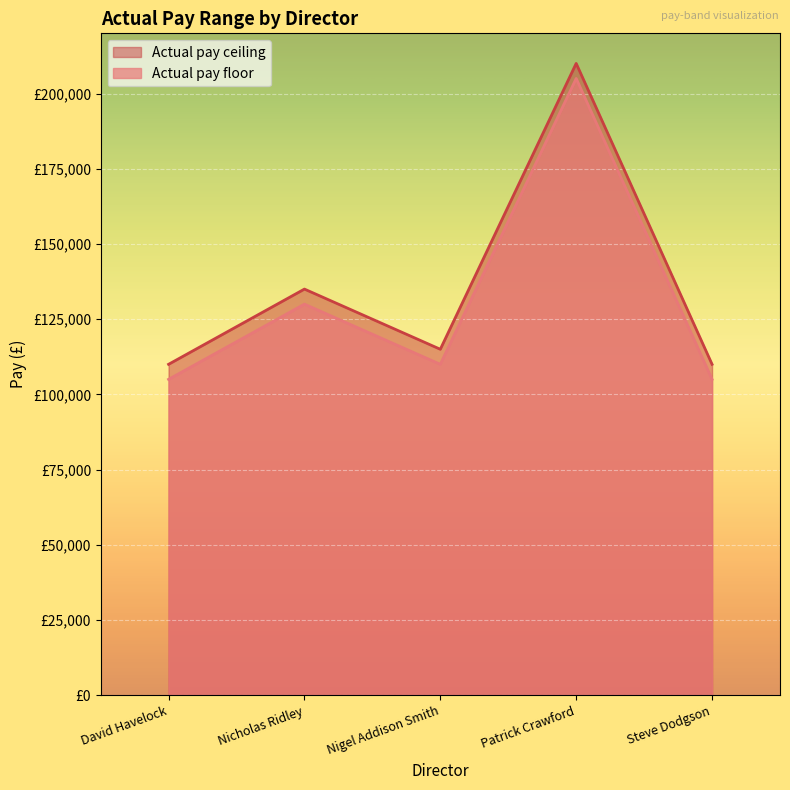

Which category has the lowest value in the Actual pay ceiling series?

David Havelock